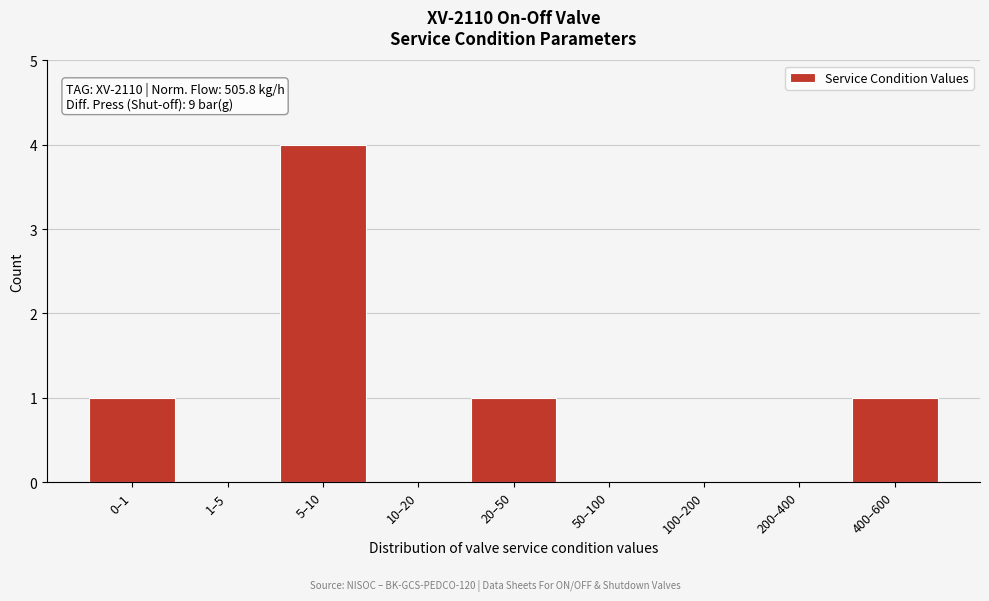

Between 10–20 and 20–50, which is larger?

20–50